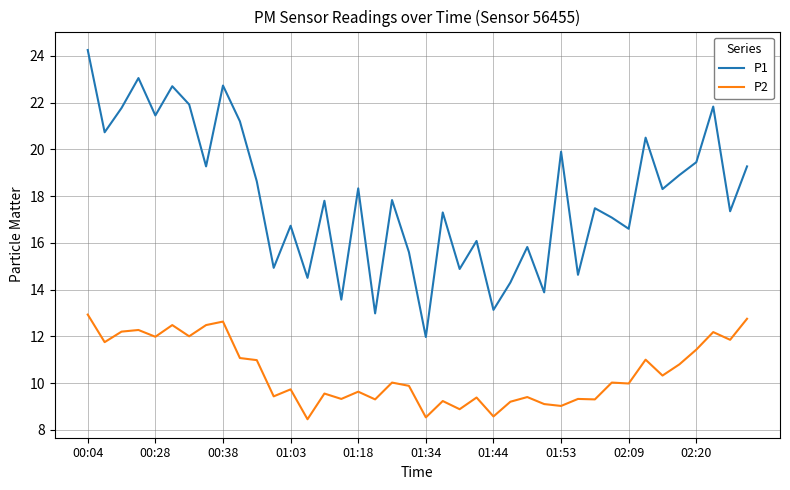

True or false: P2 and P1 intersect in this chart.

False